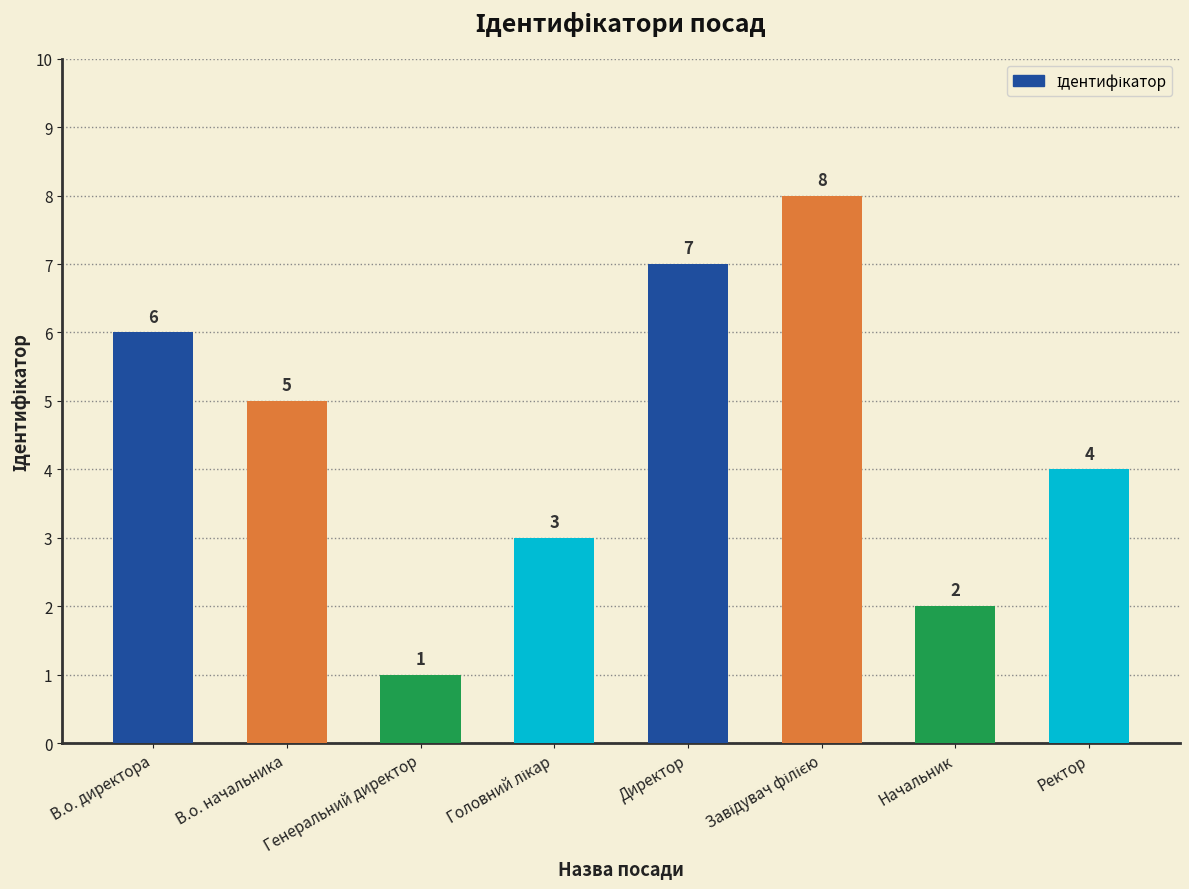

The chart shows a value of 2 at Ректор. True or false?

False